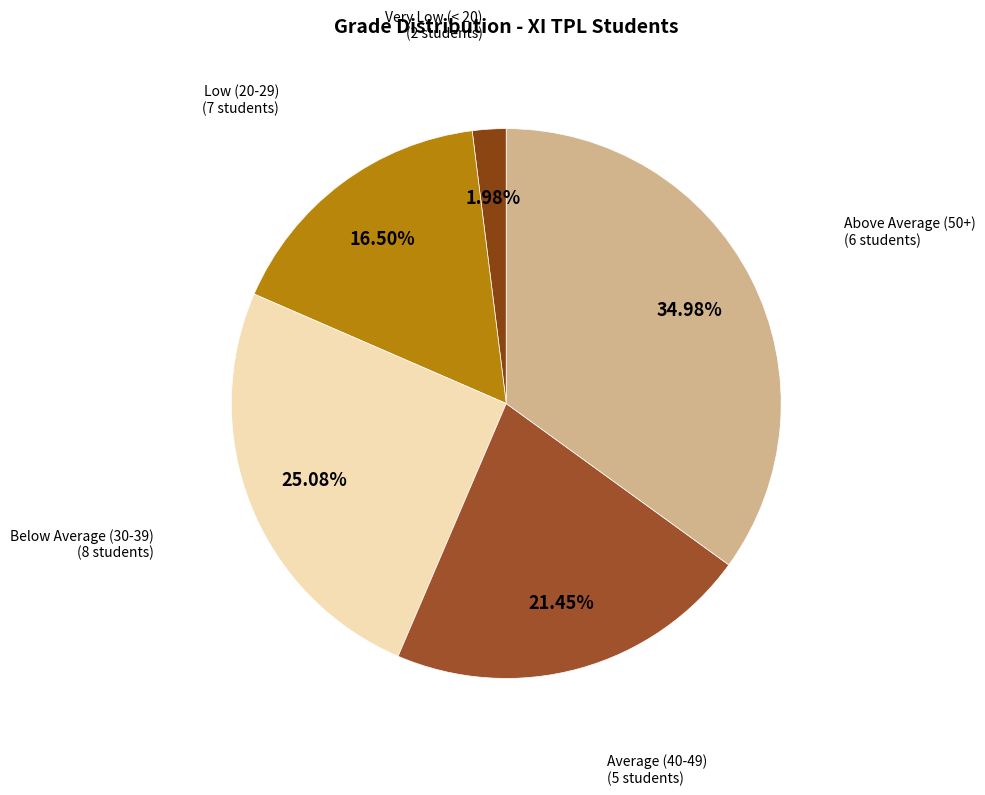

Is there a majority slice in this chart?

No